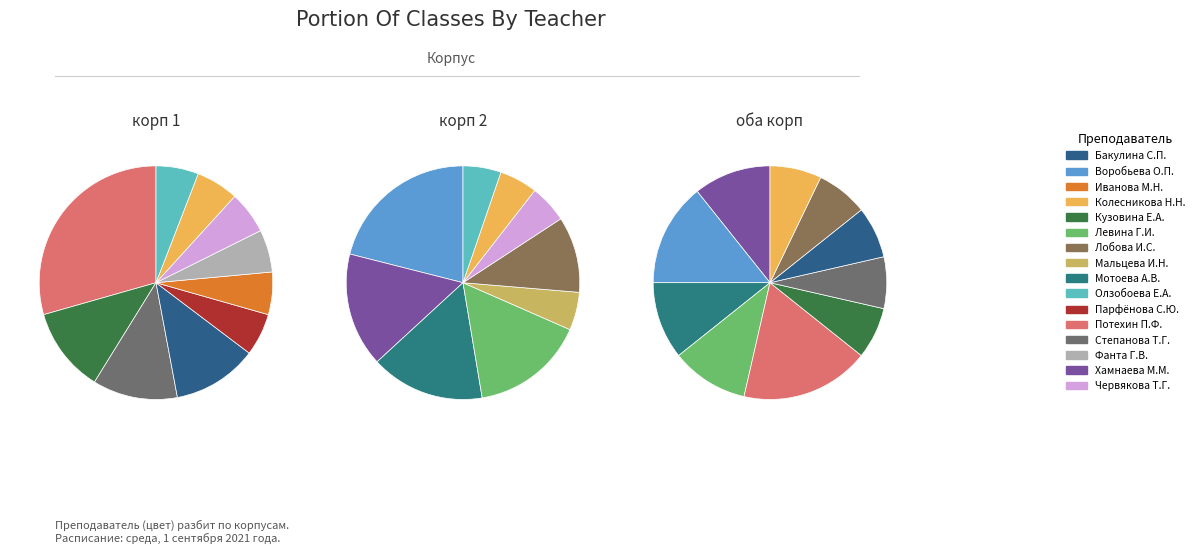

Does any single category account for the majority?

No